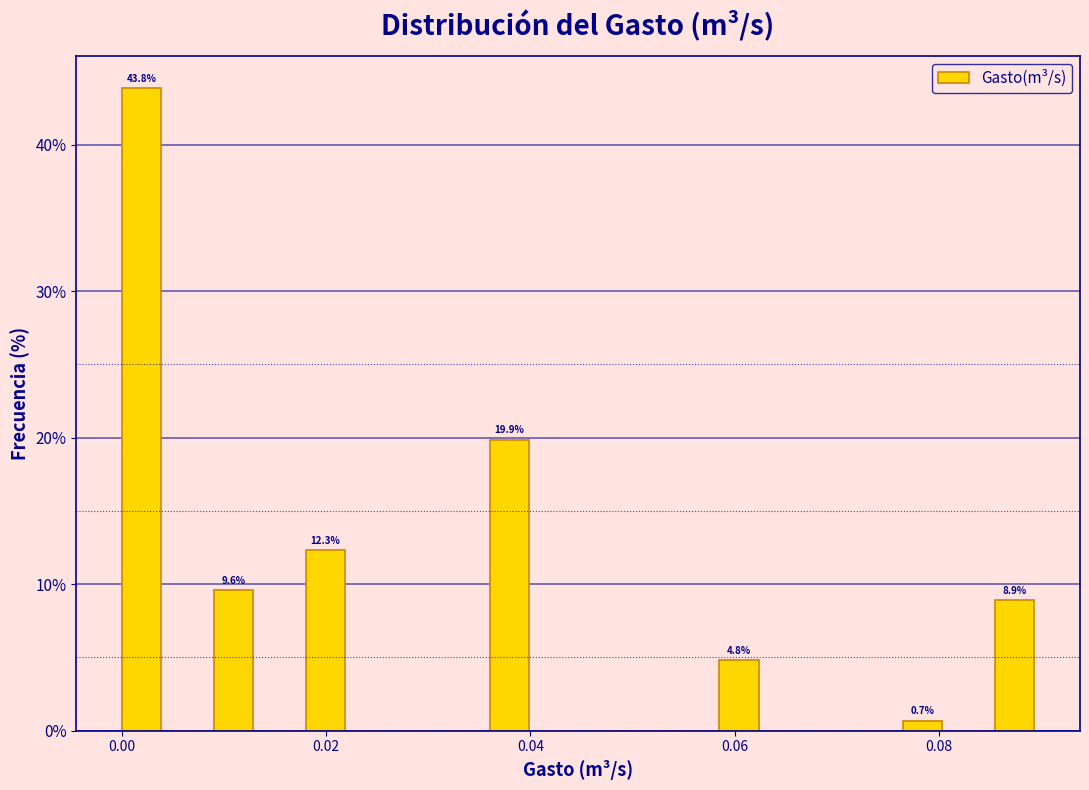

Read against the x-axis, roughly where is the centre of the tallest bar?

0.002